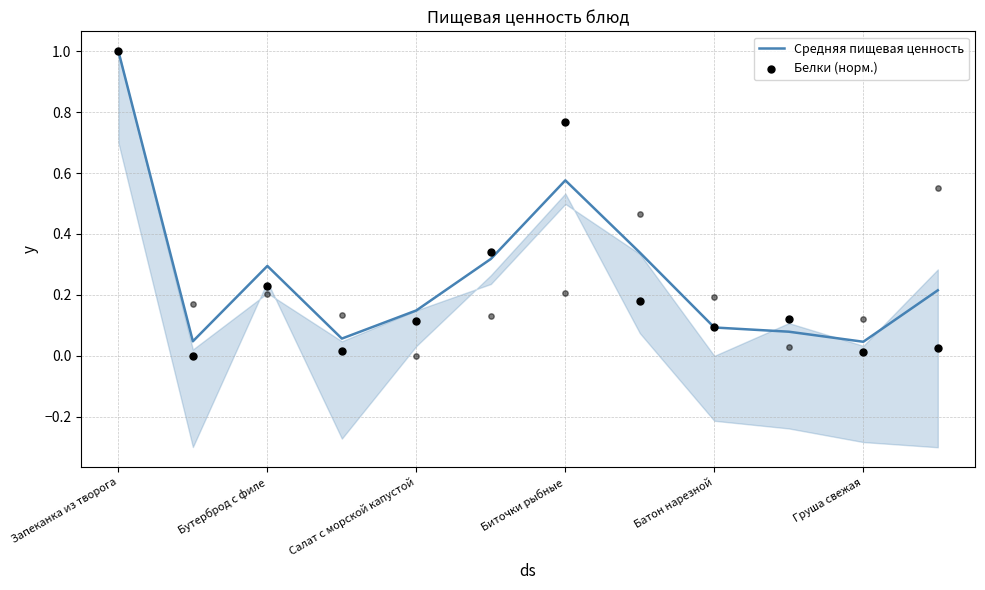

What is the total value across all series at Запеканка из творога?

2.0